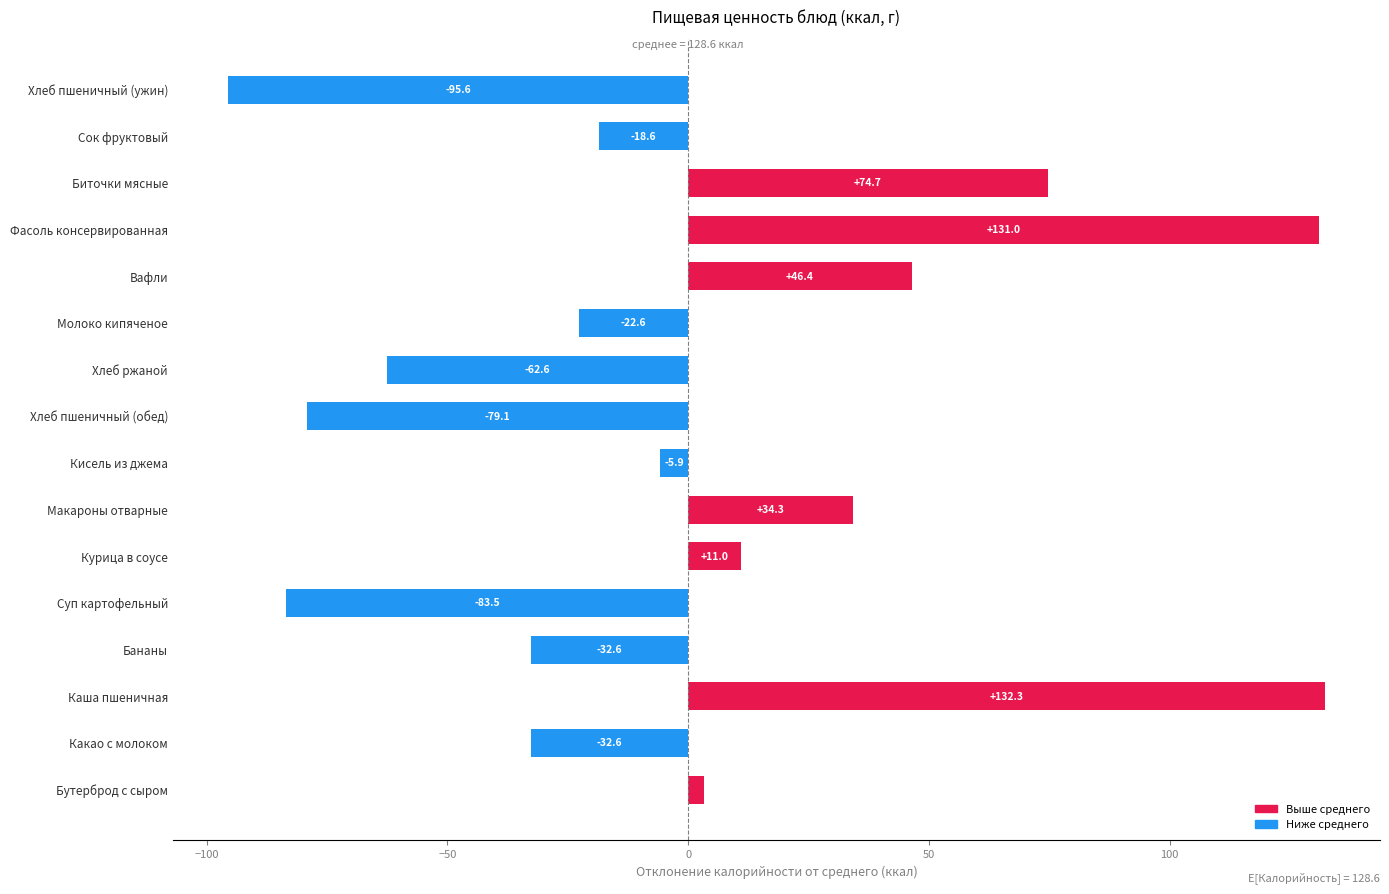

The value at Фасоль консервированная is 131.0. True or false?

True